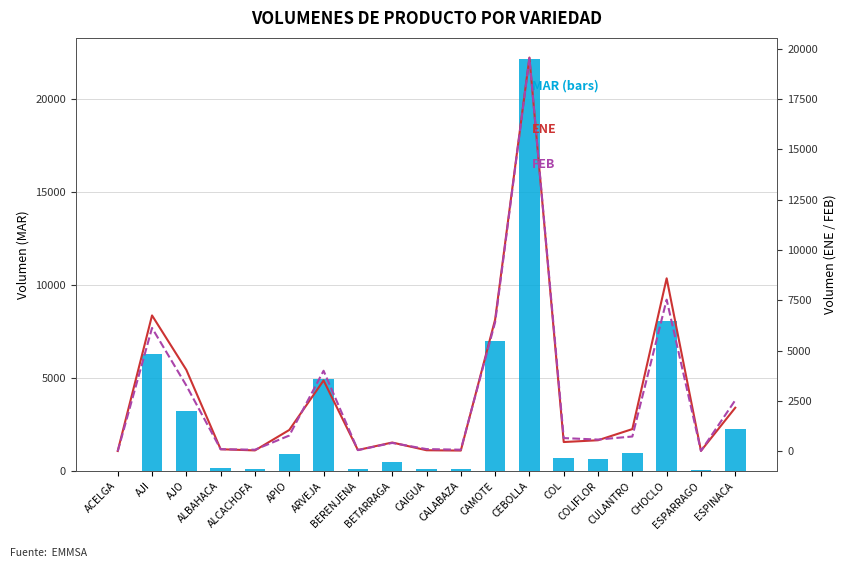

At which category is the sum across all series the highest?

CEBOLLA